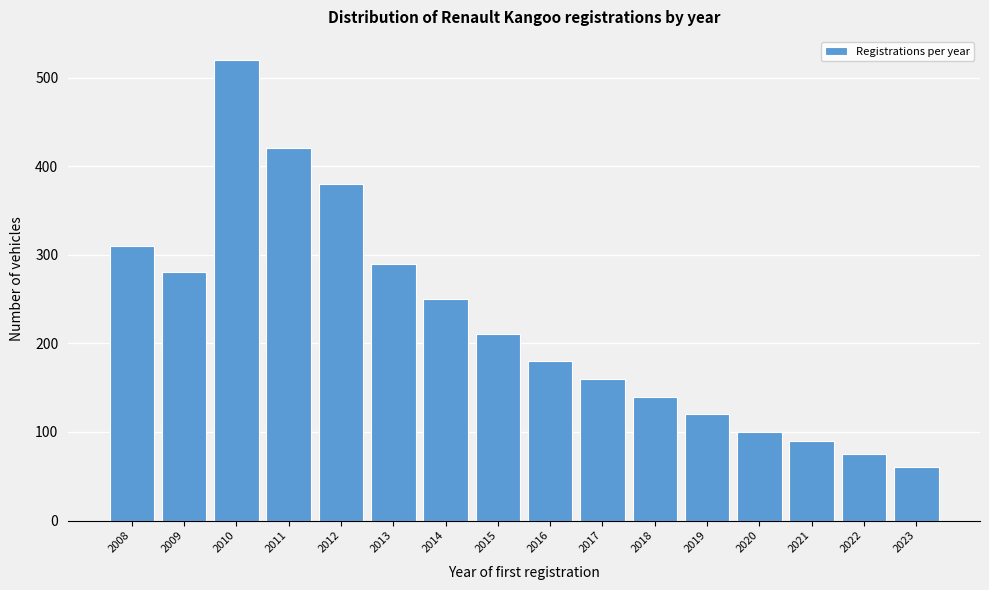

Reading left to right, transcribe all the data shown in this chart.

2008=310	2009=280	2010=520	2011=420	2012=380	2013=290	2014=250	2015=210	2016=180	2017=160	2018=140	2019=120	2020=100	2021=90	2022=75	2023=60